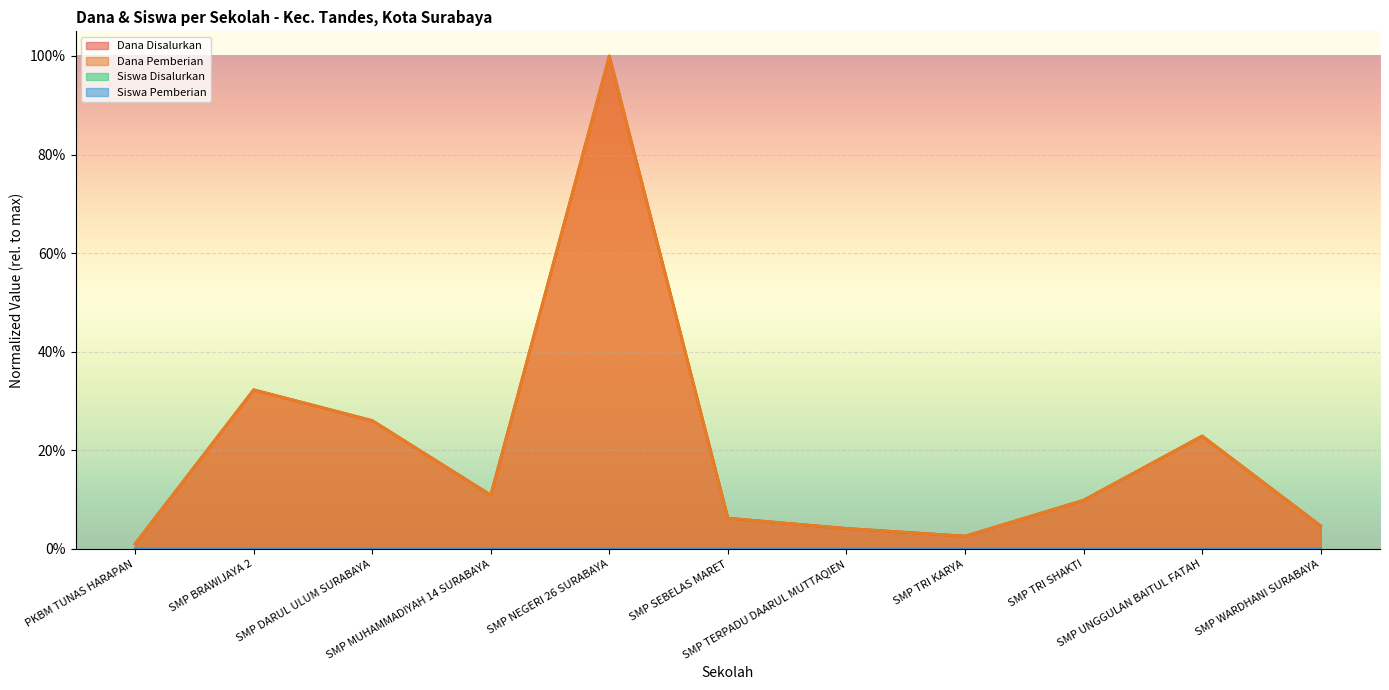

At which category does Siswa Disalurkan reach its first local peak?

SMP BRAWIJAYA 2